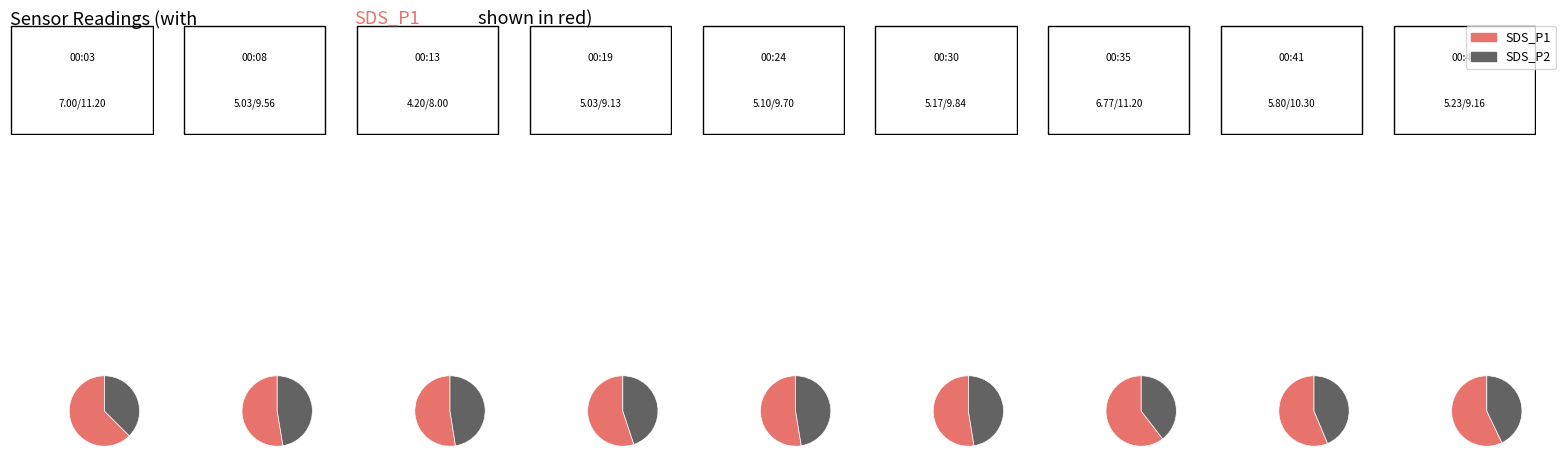

Which category has the biggest portion of the pie?

00:03